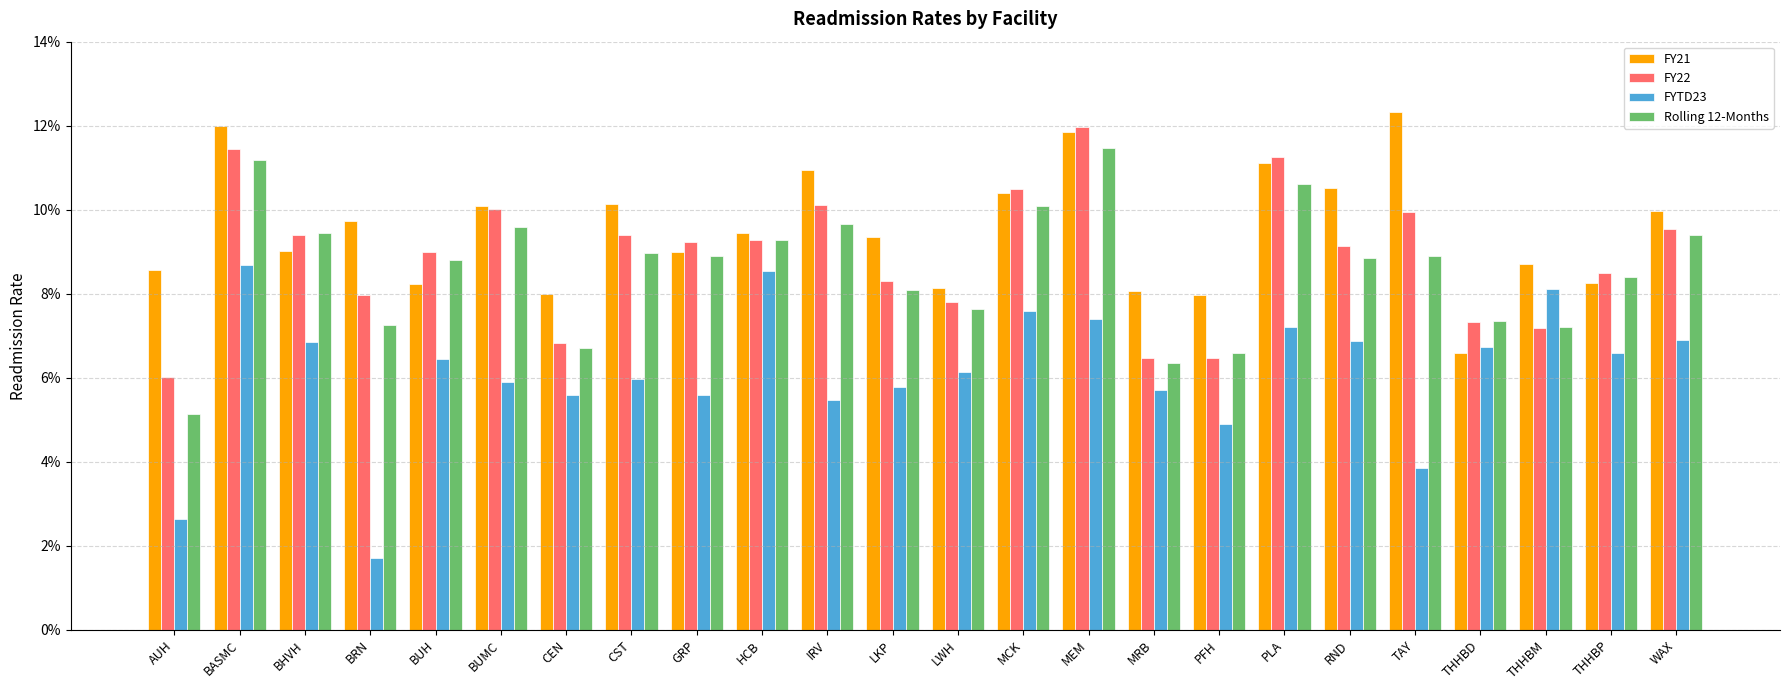

Are the bars horizontal?

No